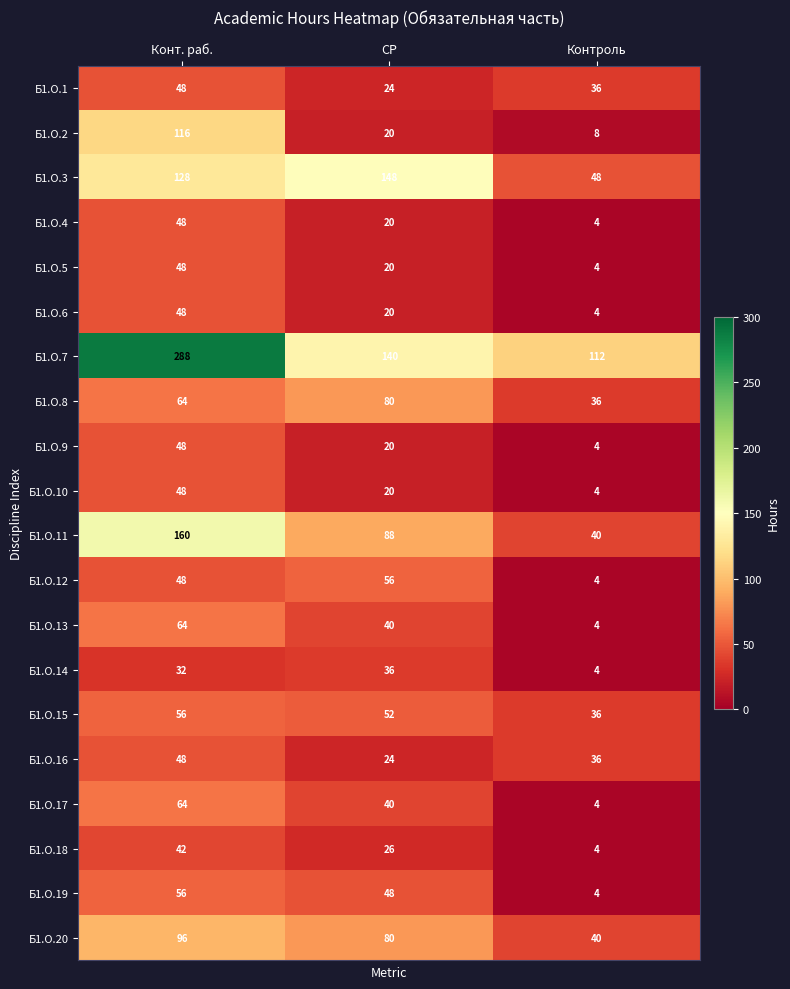

True or false: Б1.О.8 has a value of 64 at Конт. раб..

True